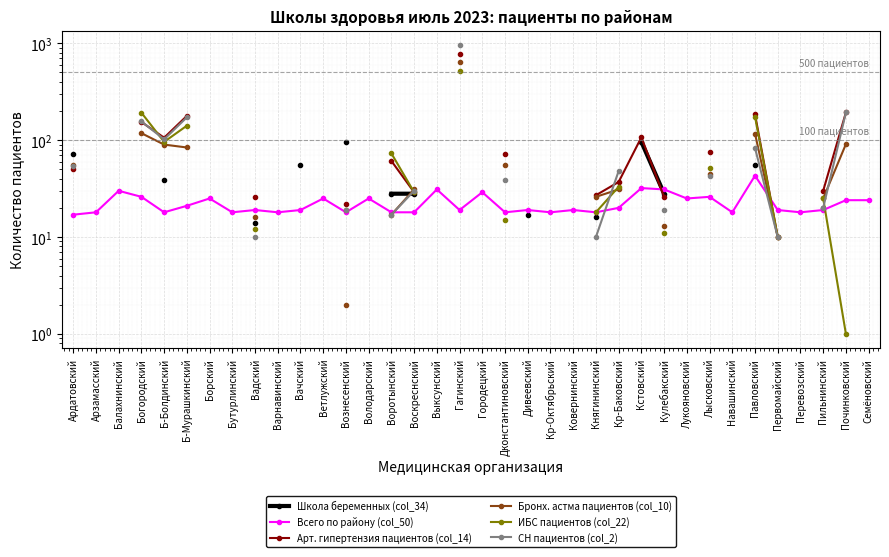

Where do Бронх. астма пациентов (col_10) and СН пациентов (col_2) first cross each other?

Княгининский and Кр-Баковский